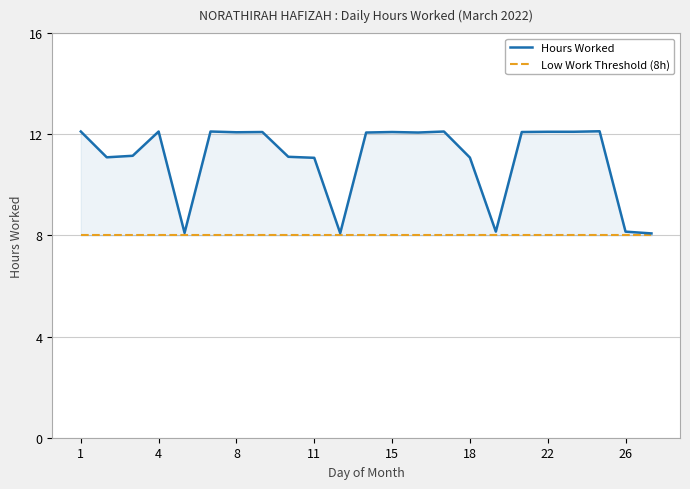

Does the chart display data point markers on the line(s)?

No